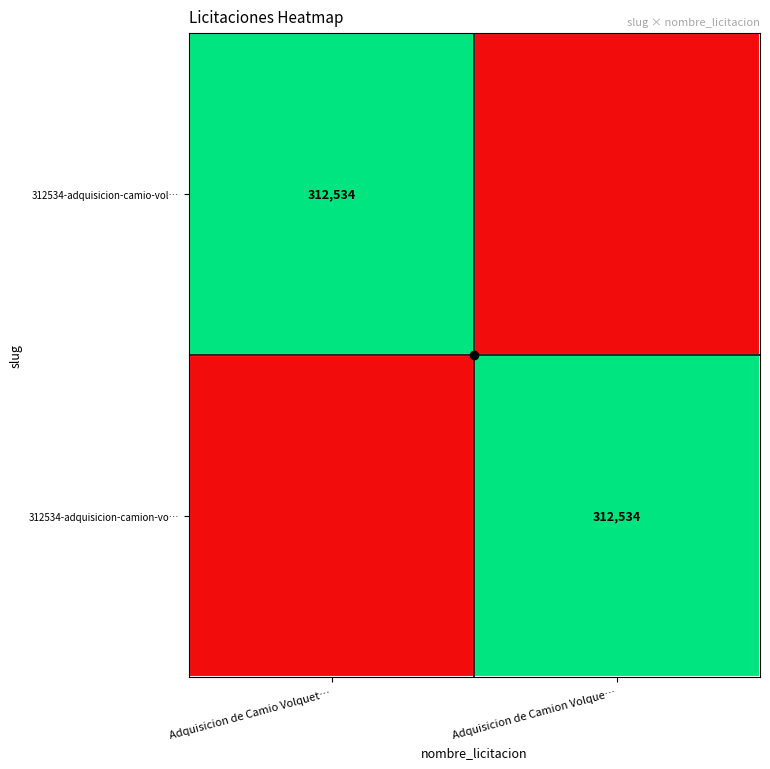

Count the number of categories in the chart.

2